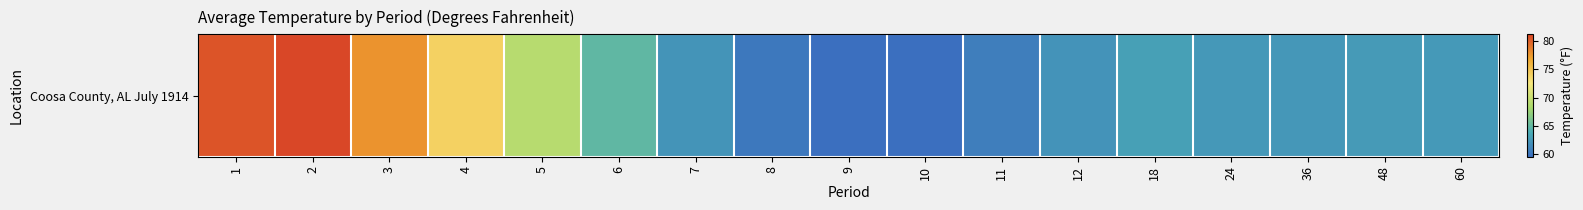

What is the difference between the second highest and second lowest values?

21.0